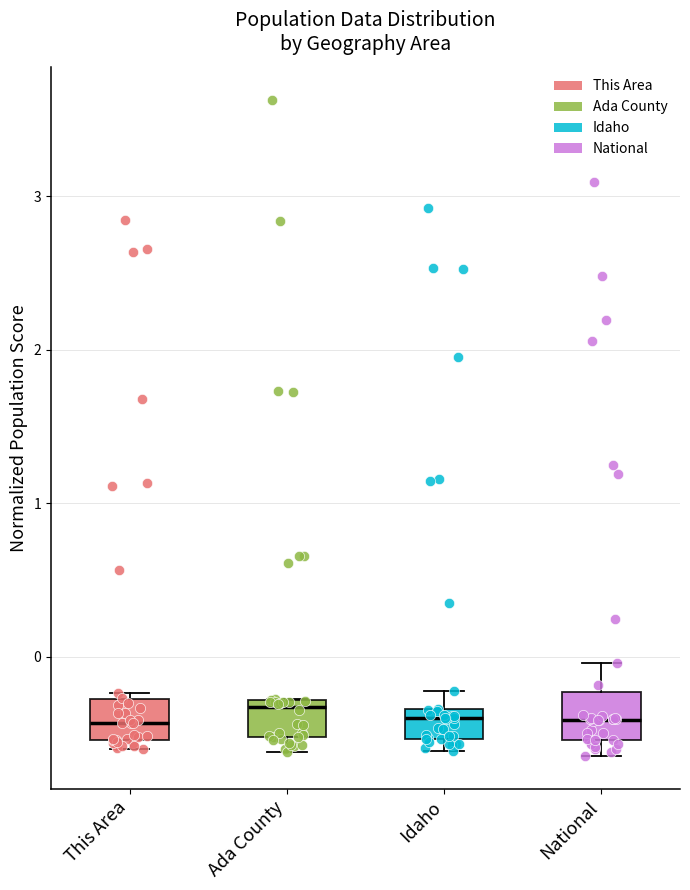

Reading left to right, read every box against the y-axis: the position of its median line, the range the box covers, and the ends of its whiskers. The values are not printed on the chart, so give them approximately, as read against the axis.

This Area: median -0.4, box -0.5 to -0.3, whiskers -0.6 to -0.2
Ada County: median -0.3 (just below the box's upper edge), box -0.5 to -0.3, whiskers -0.6 to -0.3
Idaho: median -0.4, box -0.5 to -0.3, whiskers -0.6 to -0.2
National: median -0.4, box -0.5 to -0.2, whiskers -0.6 to 0.0